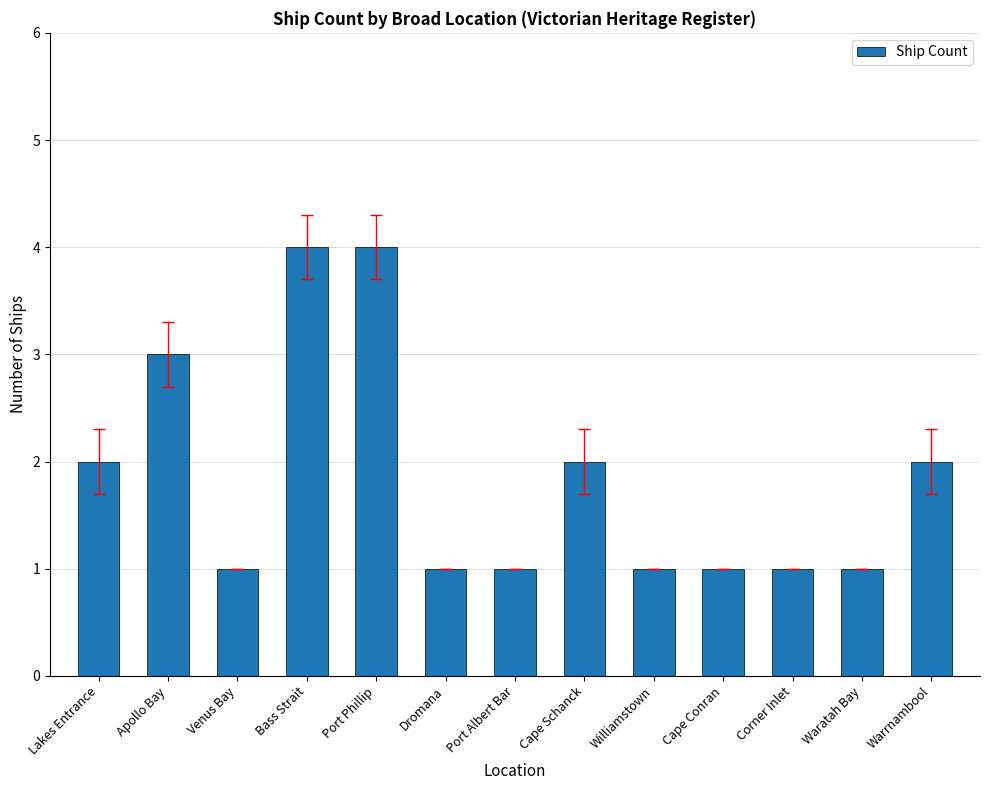

What is the difference between the maximum and minimum values?

3